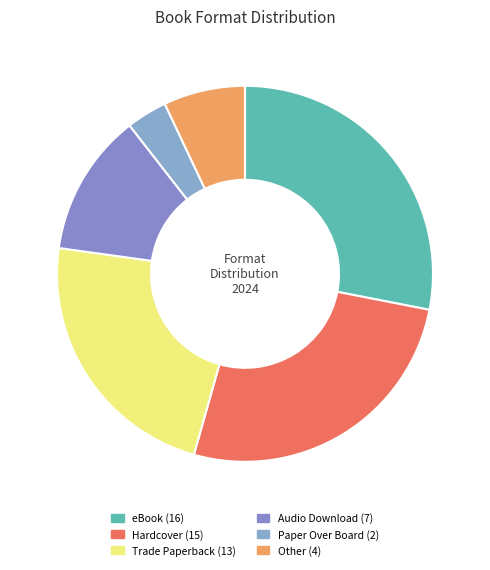

The Trade Paperback slice represents 23% of the pie. True or false?

True